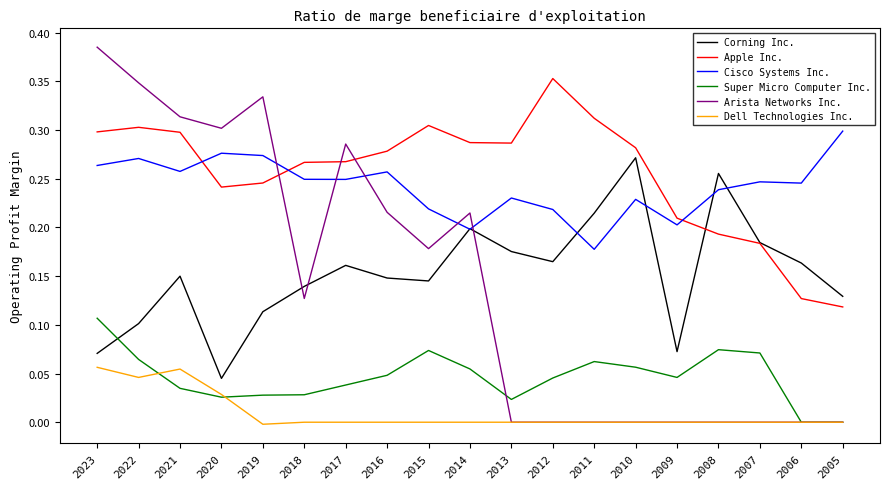

True or false: Dell Technologies Inc. and Apple Inc. cross at least once.

False